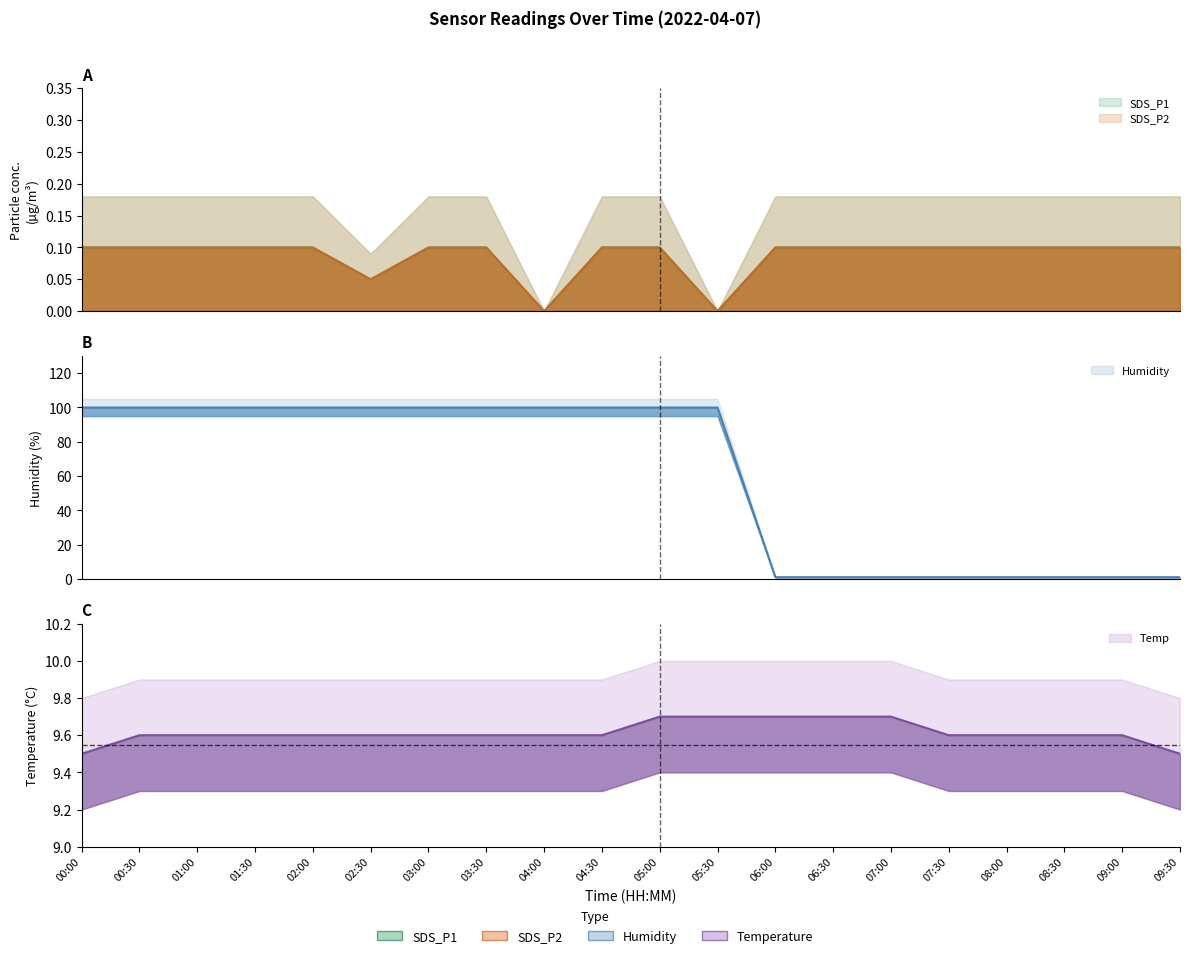

What is the minimum value for Humidity?

1.0